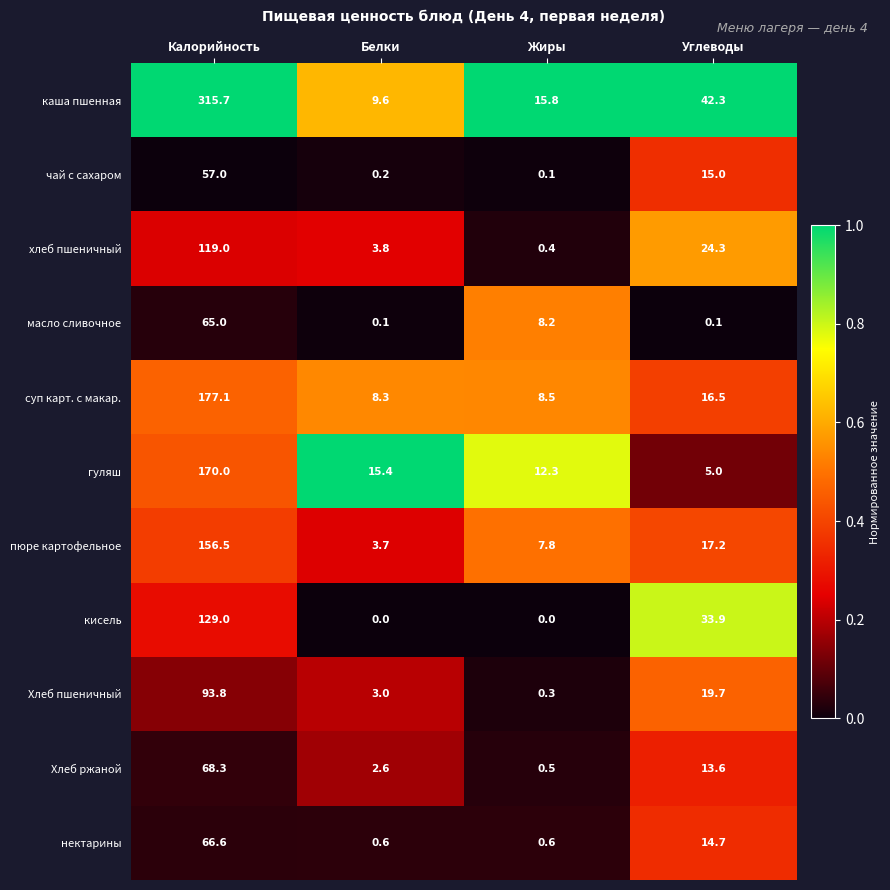

What is the difference between the highest and lowest values at Жиры?

15.8